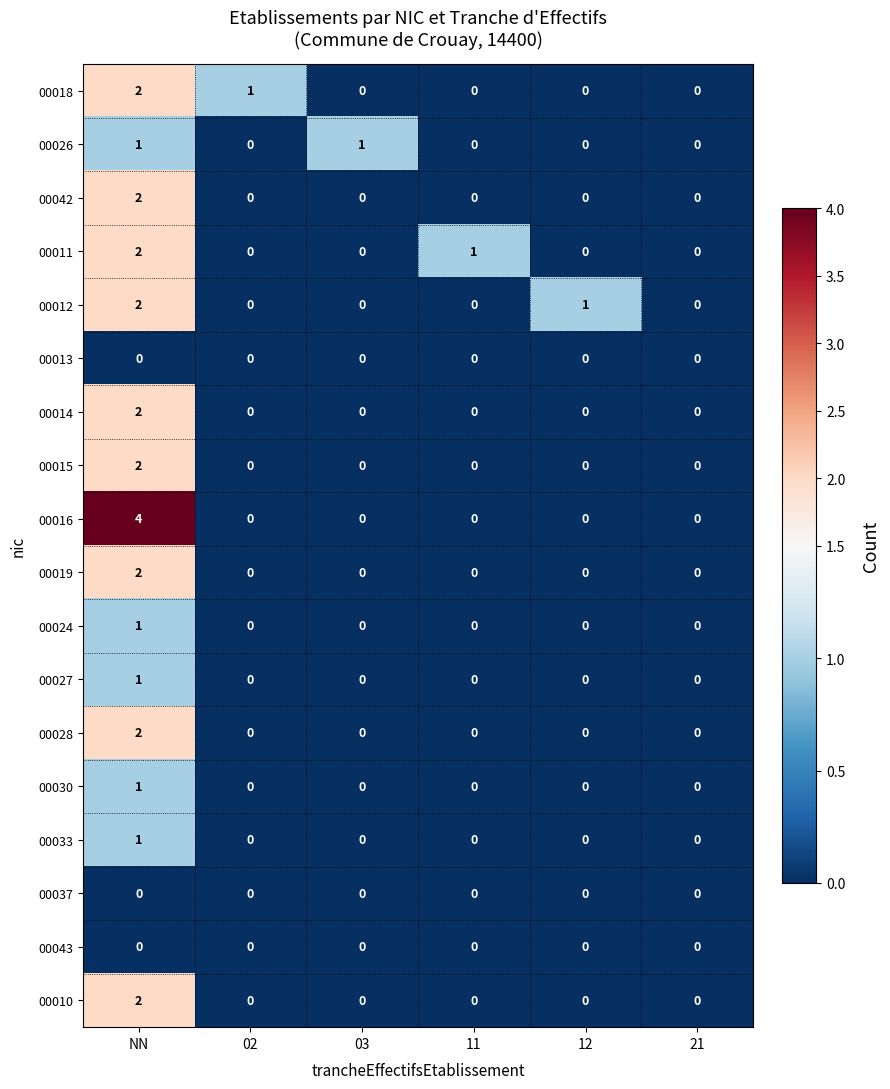

Which series has the widest spread of values?

00016